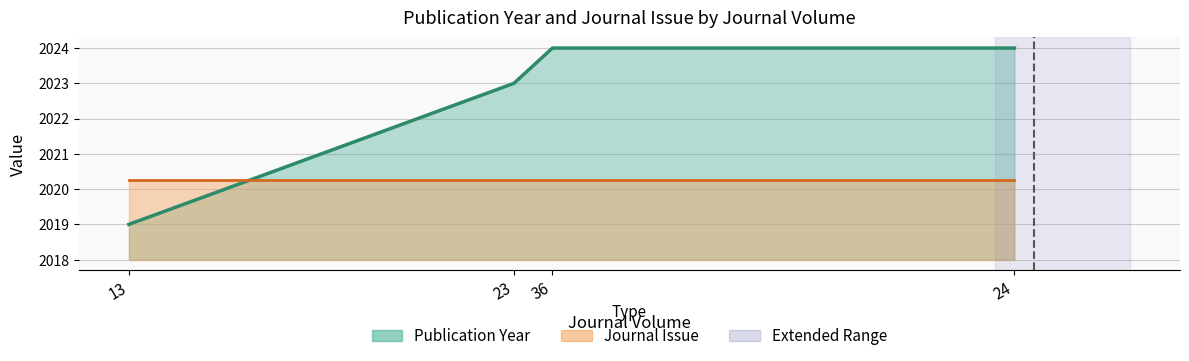

How many categories are shown in the chart?

4